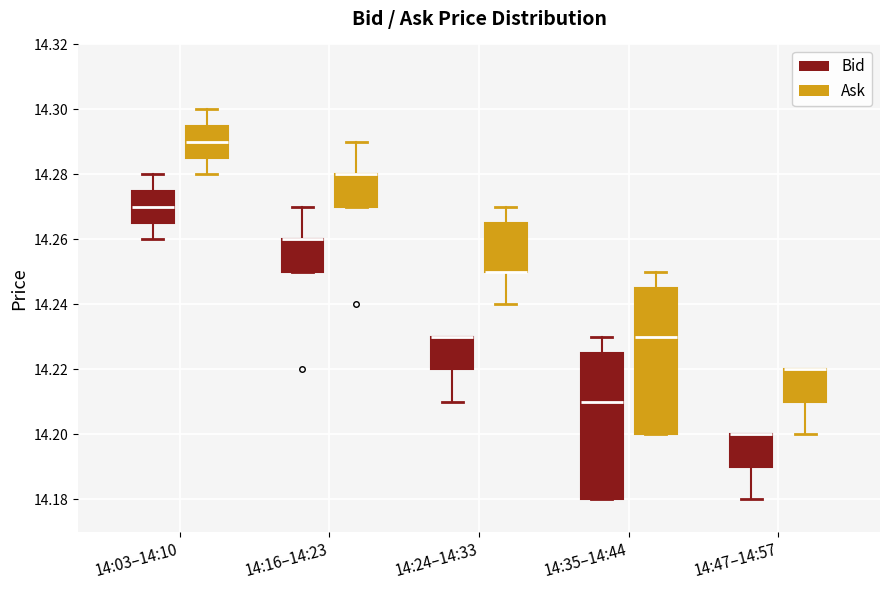

Reading left to right, read every box against the y-axis: the position of its median line, the range the box covers, and the ends of its whiskers. The values are not printed on the chart, so give them approximately, as read against the axis.

14:03–14:10 (Bid): median 14.270, box 14.266 to 14.276, whiskers 14.260 to 14.280
14:03–14:10 (Ask): median 14.290, box 14.286 to 14.296, whiskers 14.280 to 14.300
14:16–14:23 (Bid): median 14.260 (drawn on the box's upper edge), box 14.250 to 14.260, whiskers 14.250 to 14.270
14:16–14:23 (Ask): median 14.280 (drawn on the box's upper edge), box 14.270 to 14.280, whiskers 14.270 to 14.290
14:24–14:33 (Bid): median 14.230 (drawn on the box's upper edge), box 14.220 to 14.230, whiskers 14.210 to 14.230
14:24–14:33 (Ask): median 14.250 (drawn on the box's lower edge), box 14.250 to 14.266, whiskers 14.240 to 14.270
14:35–14:44 (Bid): median 14.210, box 14.180 to 14.226, whiskers 14.180 to 14.230
14:35–14:44 (Ask): median 14.230, box 14.200 to 14.246, whiskers 14.200 to 14.250
14:47–14:57 (Bid): median 14.200 (drawn on the box's upper edge), box 14.190 to 14.200, whiskers 14.180 to 14.200
14:47–14:57 (Ask): median 14.220 (drawn on the box's upper edge), box 14.210 to 14.220, whiskers 14.200 to 14.220